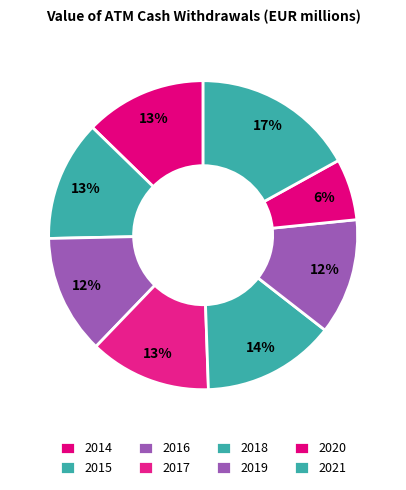

How many slices are in this pie chart?

8